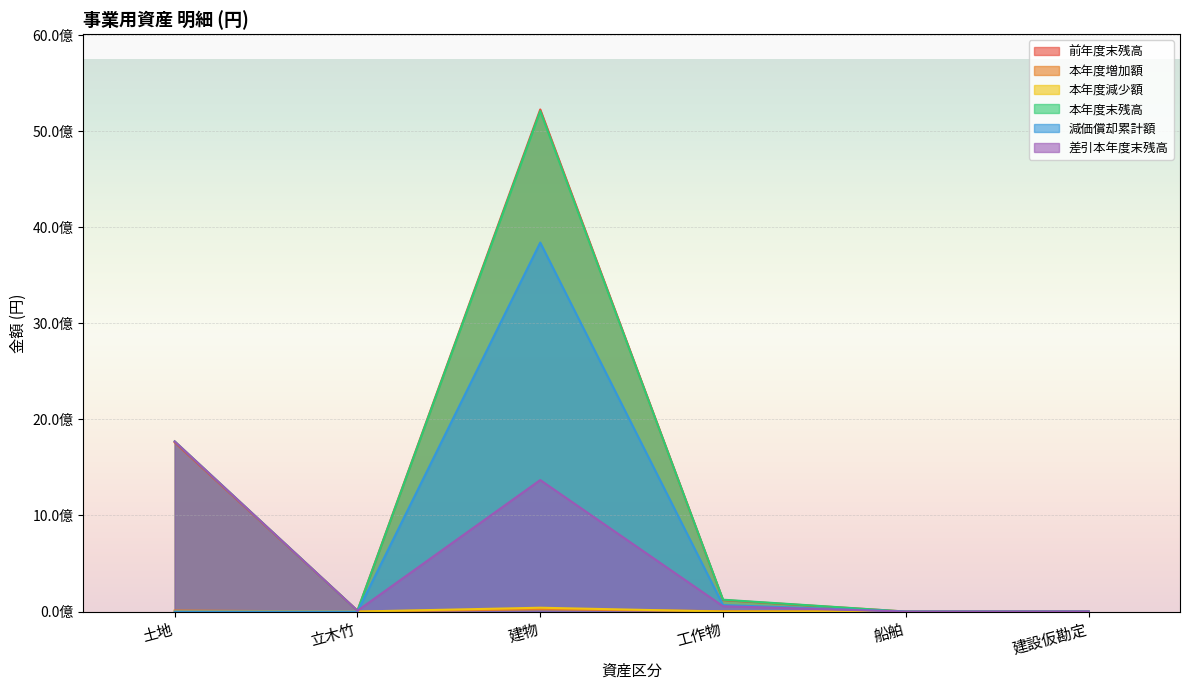

What is the greatest value displayed?

5226046952